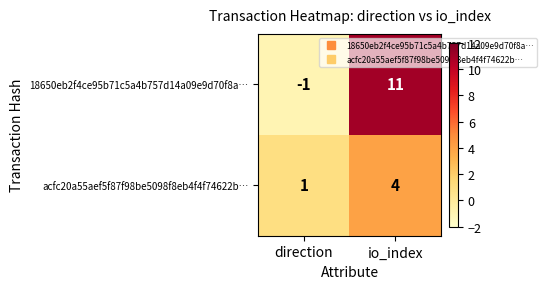

What is the difference between the maximum and minimum values in the 18650eb2f4ce95b71c5a4b757d14a09e9d70f8a… series?

12